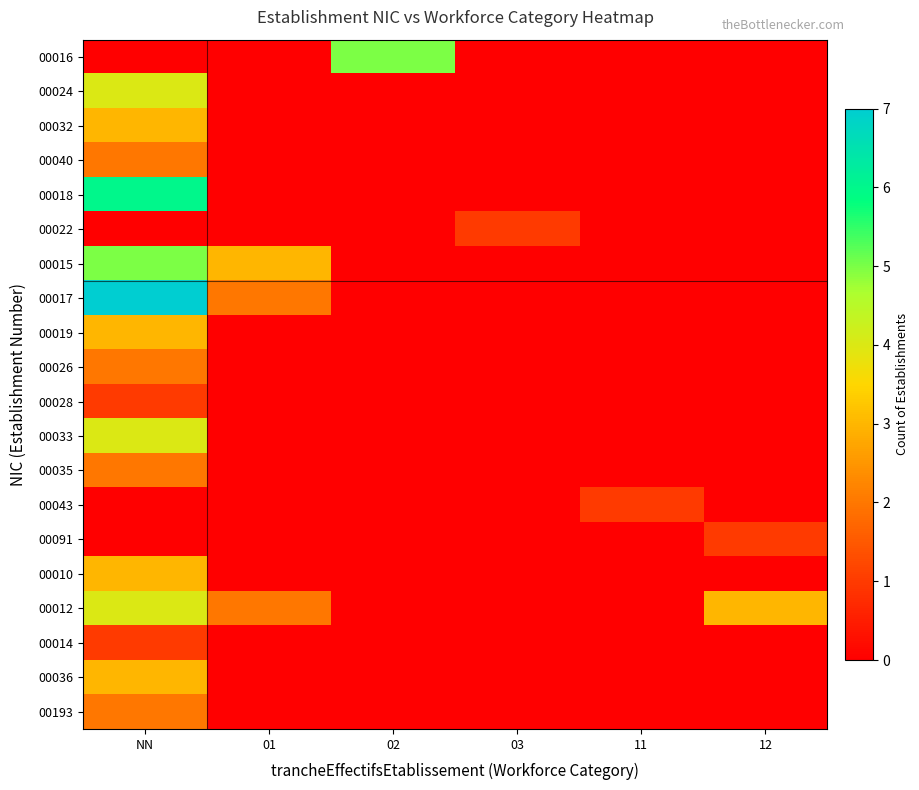

At which category is the sum across all series the highest?

NN